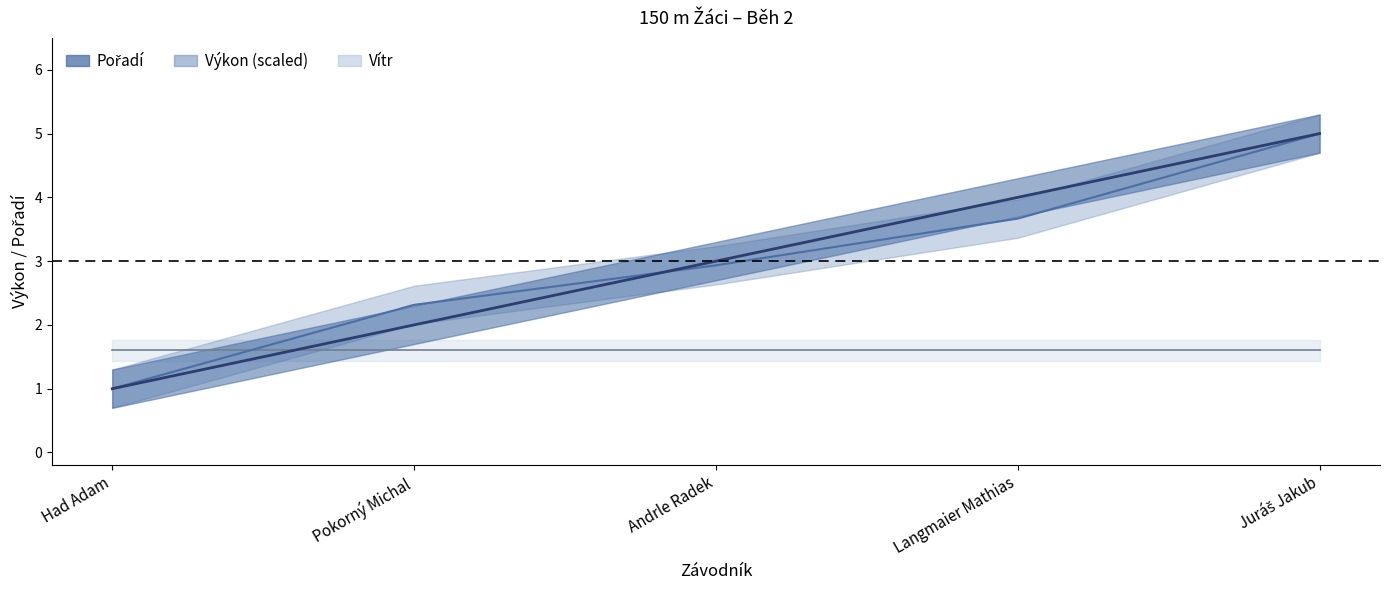

What is the spread (max minus min) of values at Andrle Radek?

0.1